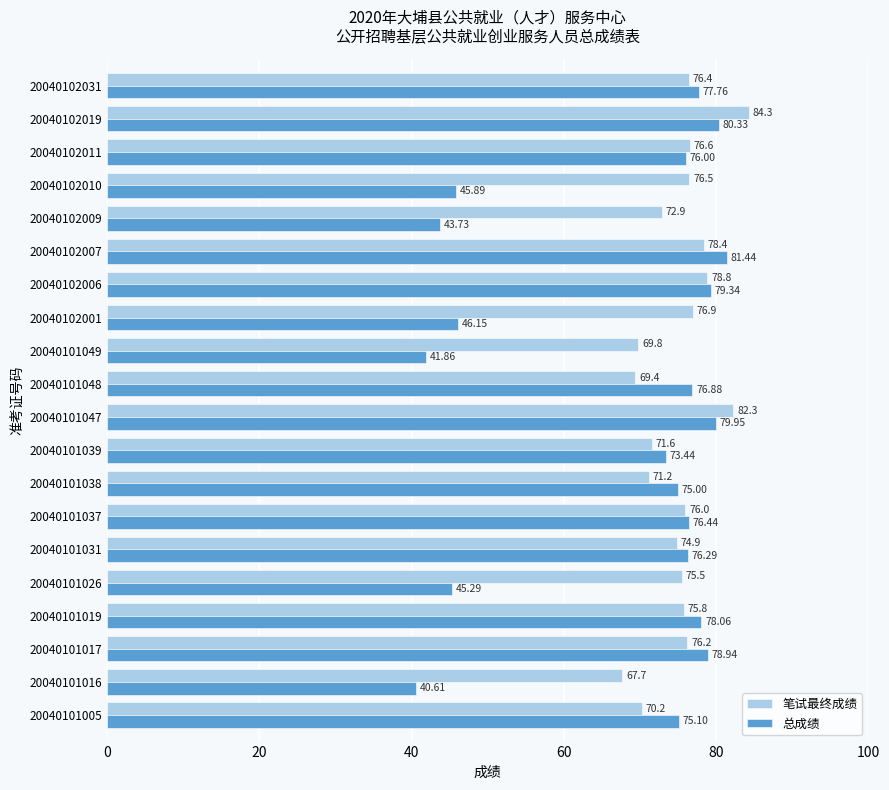

How many values in the 总成绩 series exceed 76?

10